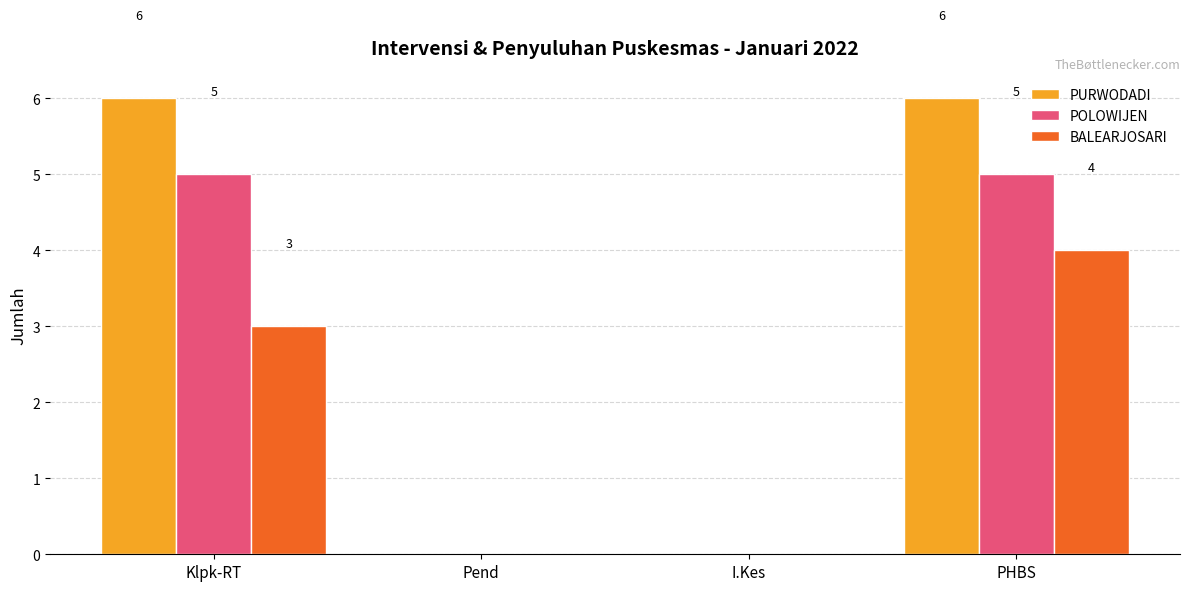

Which series changed the most between Klpk-RT and Pend?

PURWODADI